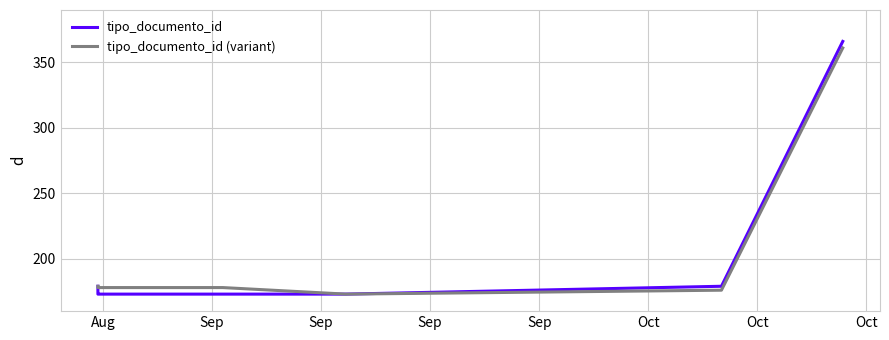

Which series has the largest range (max minus min)?

tipo_documento_id